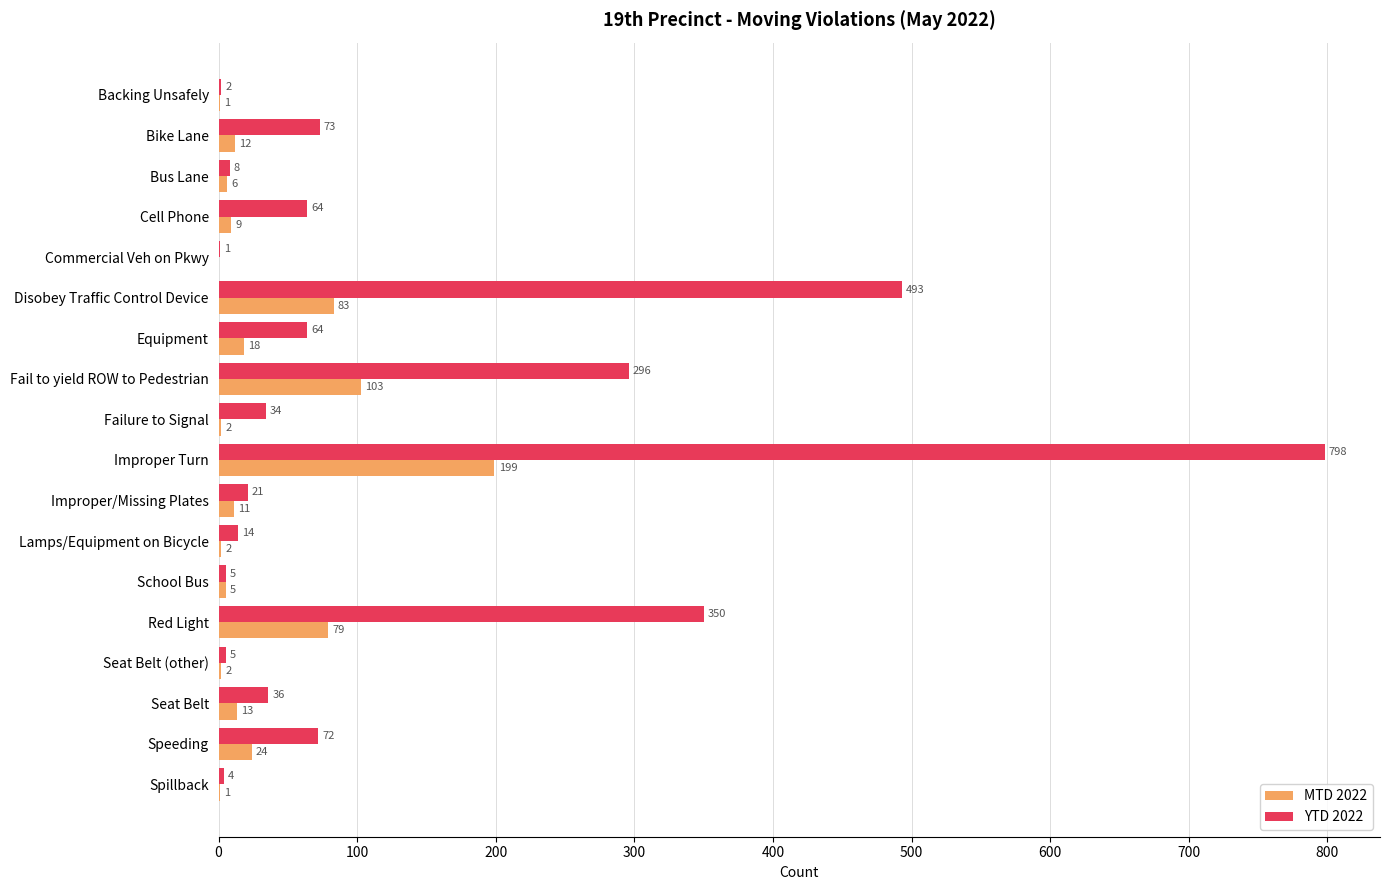

The value of YTD 2022 at Fail to yield ROW to Pedestrian is 455. True or false?

False